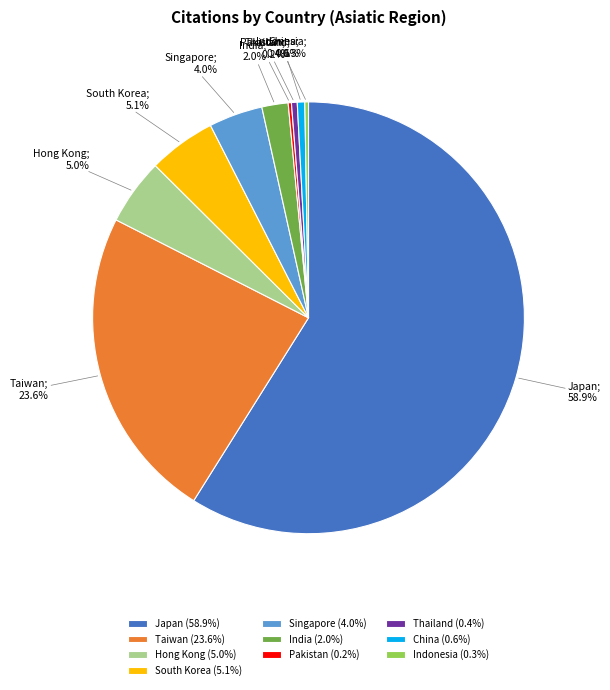

What portion of the pie excludes Thailand?

99.6%